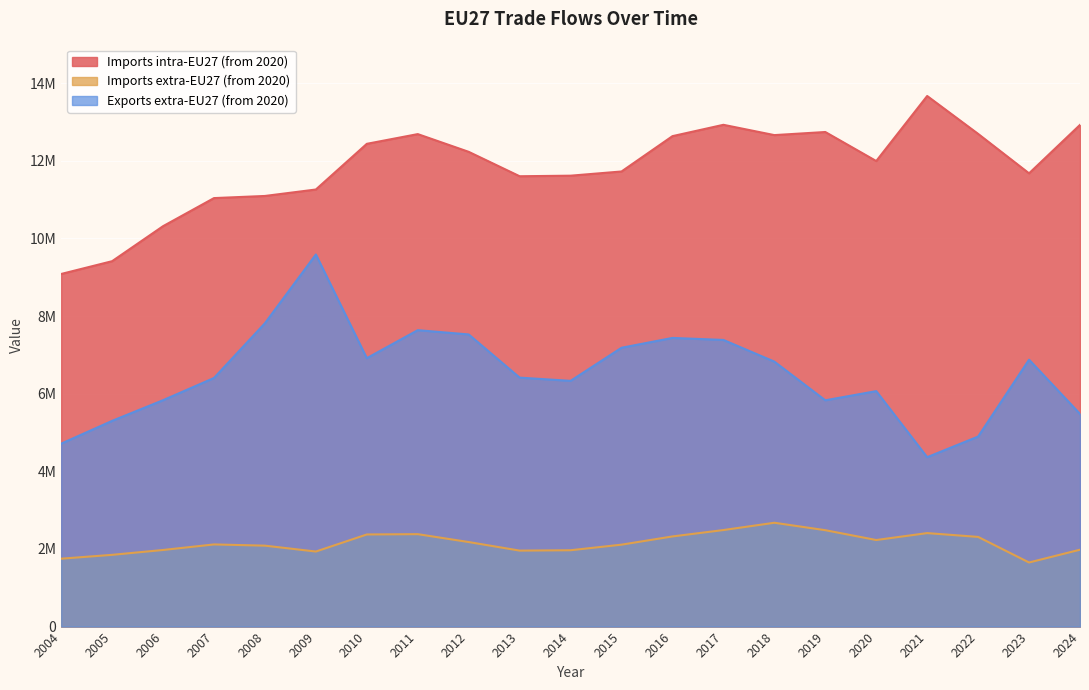

True or false: Exports extra-EU27 (from 2020) has more than 0 interior local peaks.

True